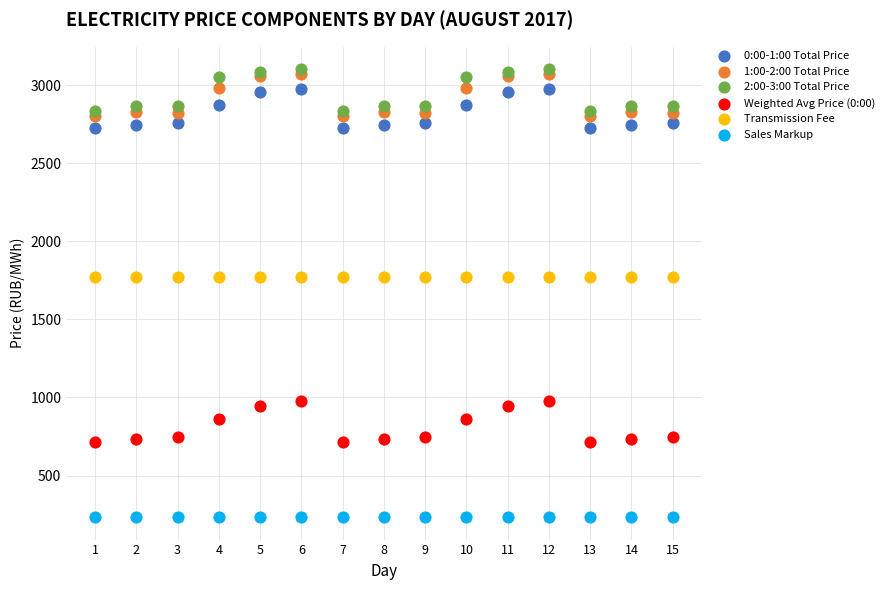

What are all the series names shown in the legend?

0:00-1:00 Total Price, 1:00-2:00 Total Price, 2:00-3:00 Total Price, Weighted Avg Price (0:00), Transmission Fee, Sales Markup